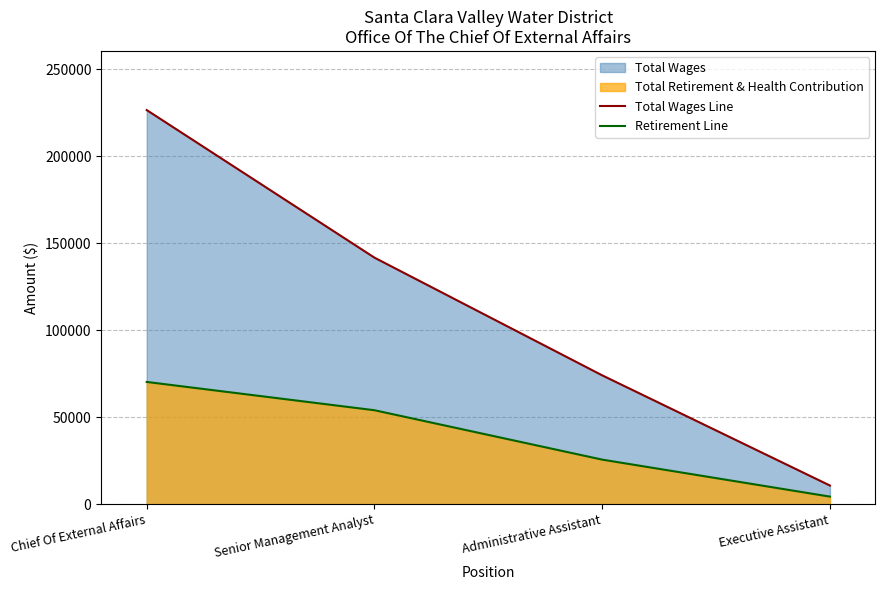

What is the sum of the Total Wages Line values at Administrative Assistant and Chief Of External Affairs?

300792